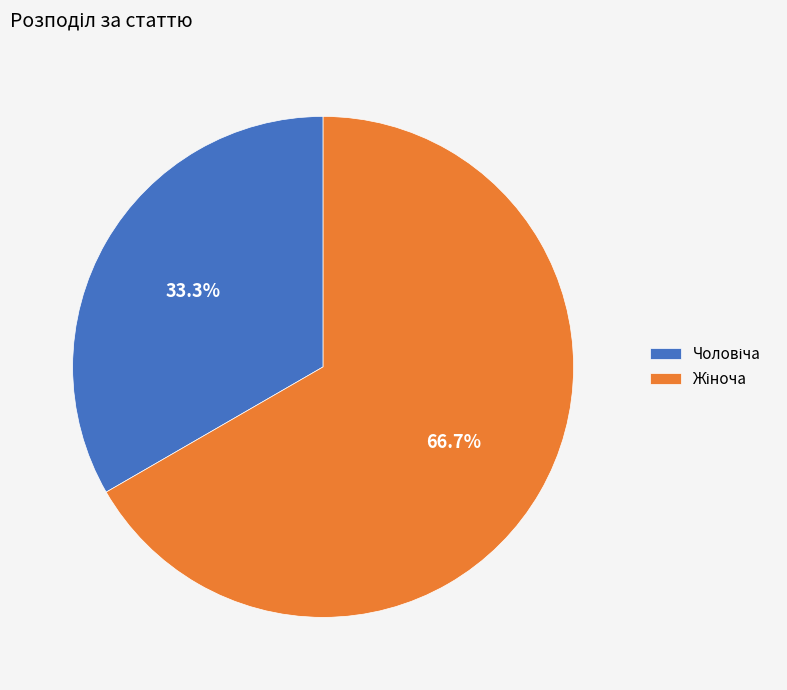

Is there a majority slice in this chart?

Yes